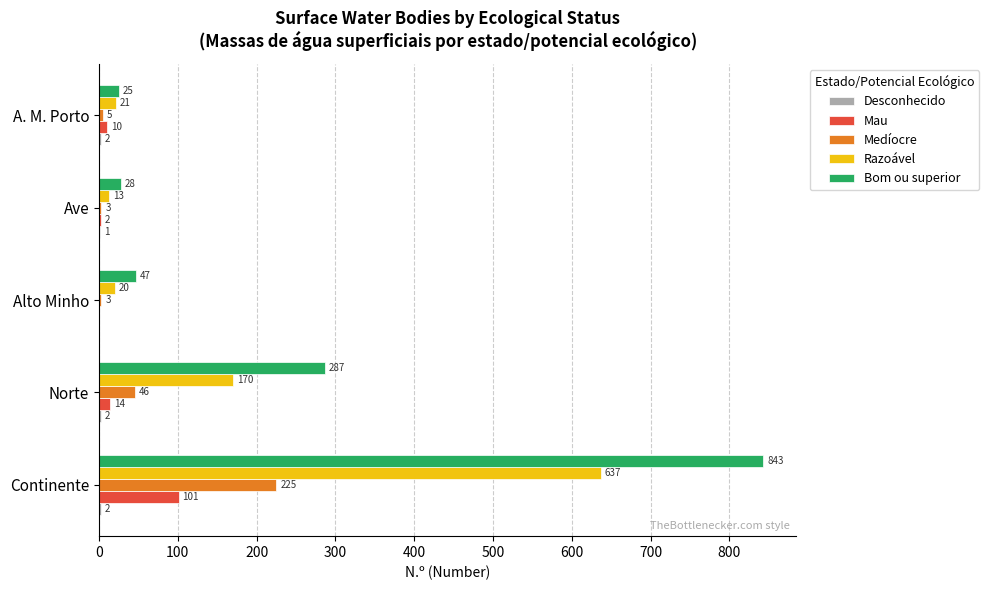

Between Norte and Alto Minho, which series saw the biggest shift?

Bom ou superior